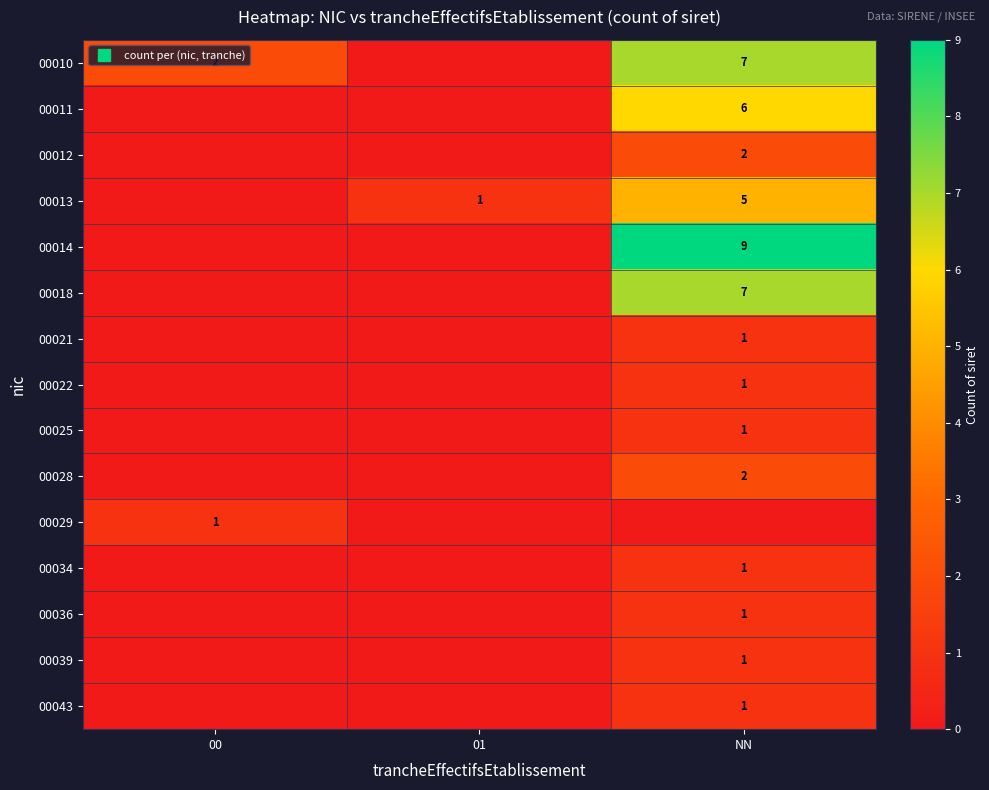

What is the difference between the 00043 values at NN and 01?

1